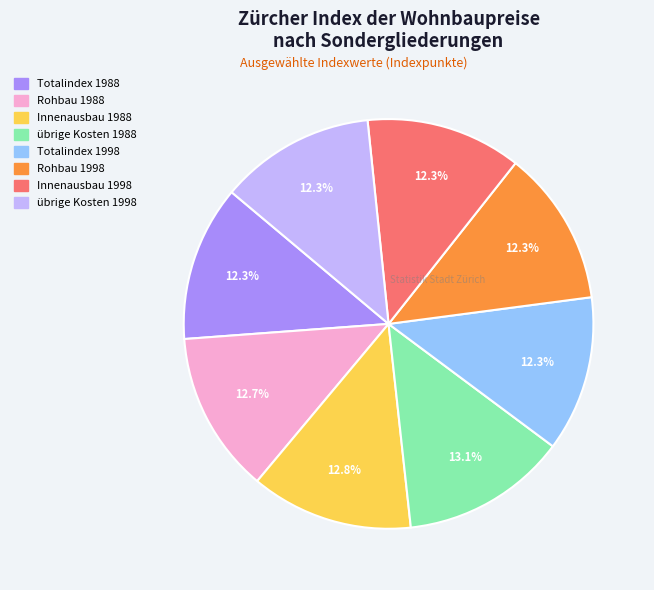

How many segments does this pie chart have?

8